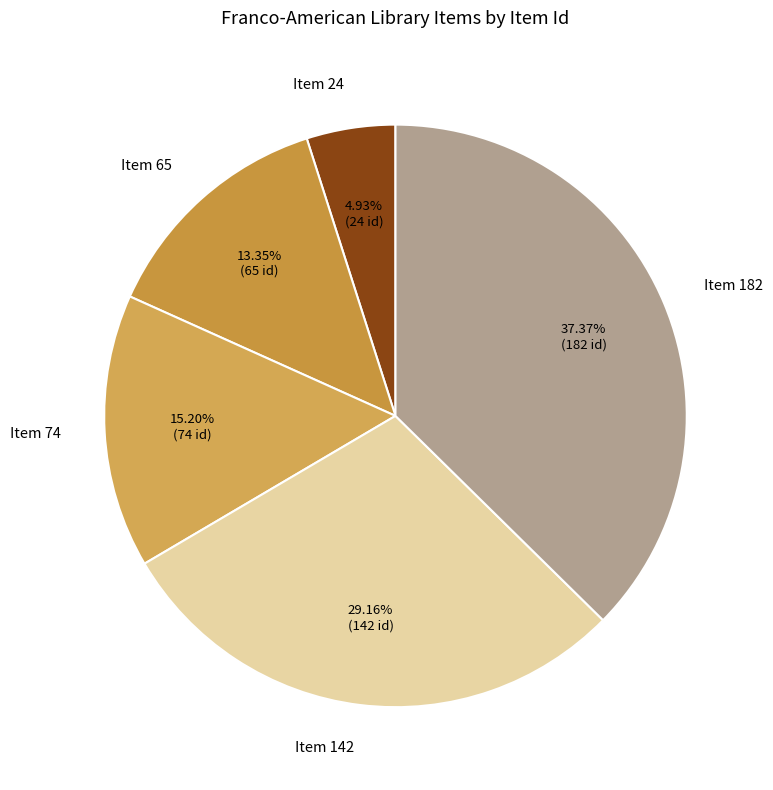

Which has a higher value, Item 182 or Item 24?

Item 182